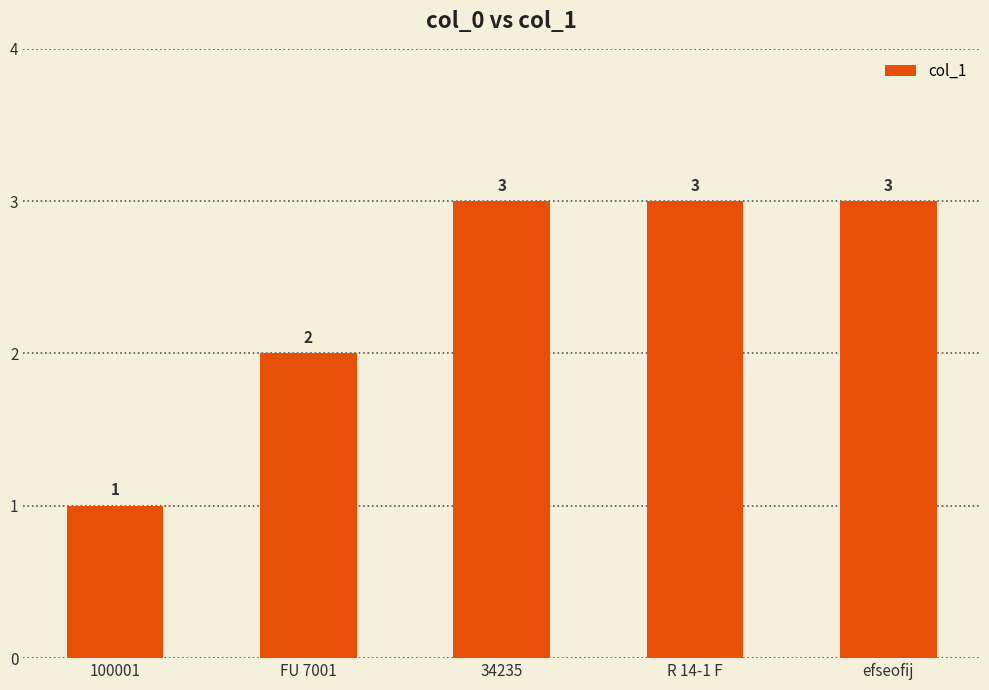

What is the label of the 1st bar from the right?

efseofij